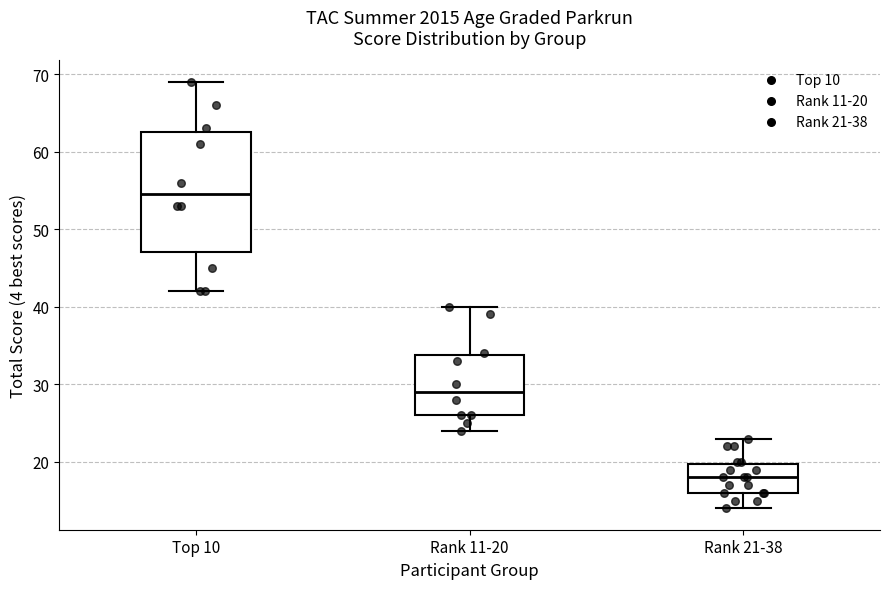

Comparing the boxes themselves (not the whiskers), which one is the tallest?

Top 10